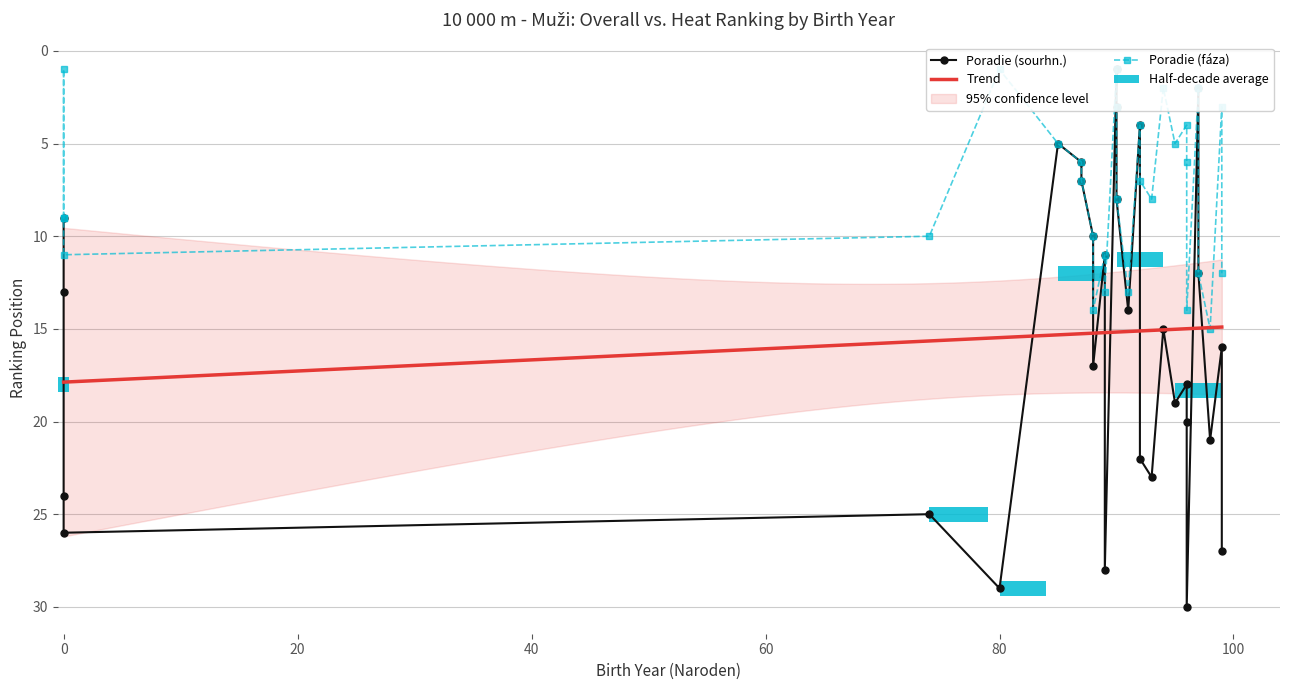

Which series has the largest total across all categories?

Poradie (sourhn.)